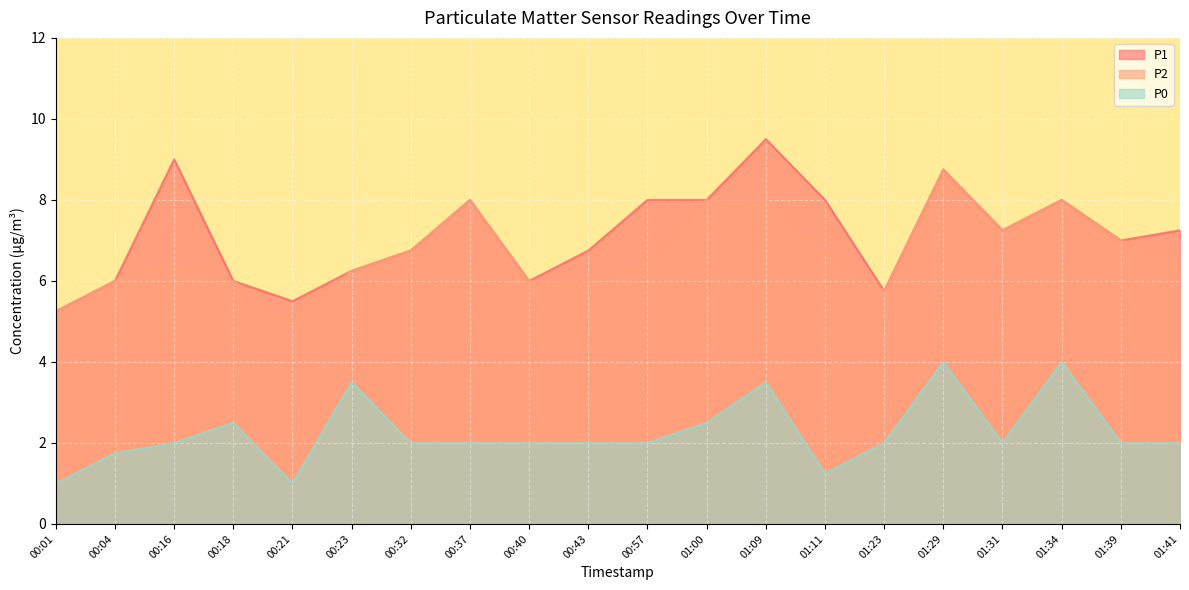

What position from the left is 01:31?

17